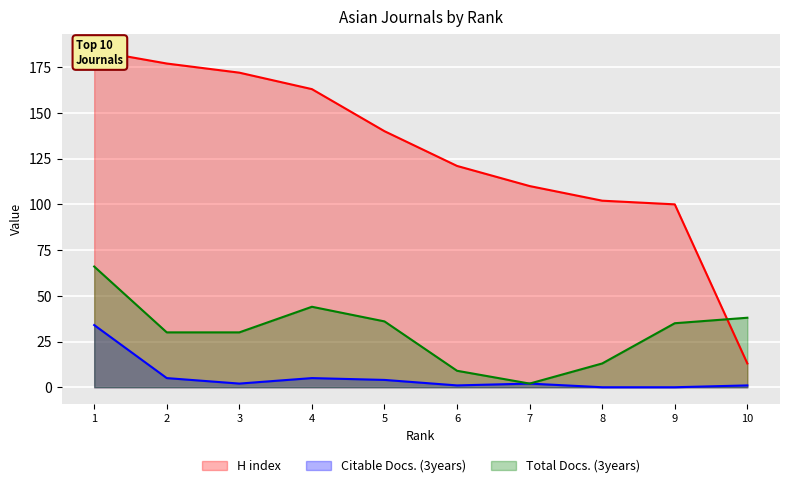

The Citable Docs. (3years) series shows 2 at 7. True or false?

True